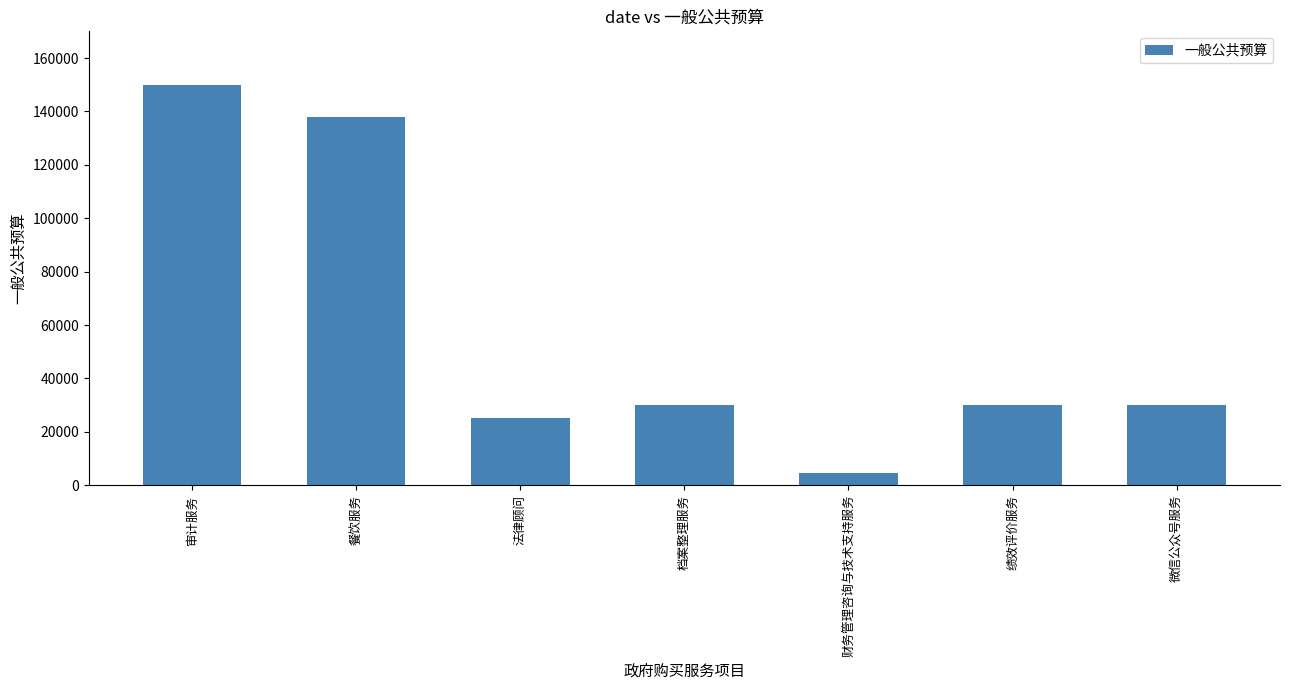

What is the label of the 1st bar from the left?

审计服务